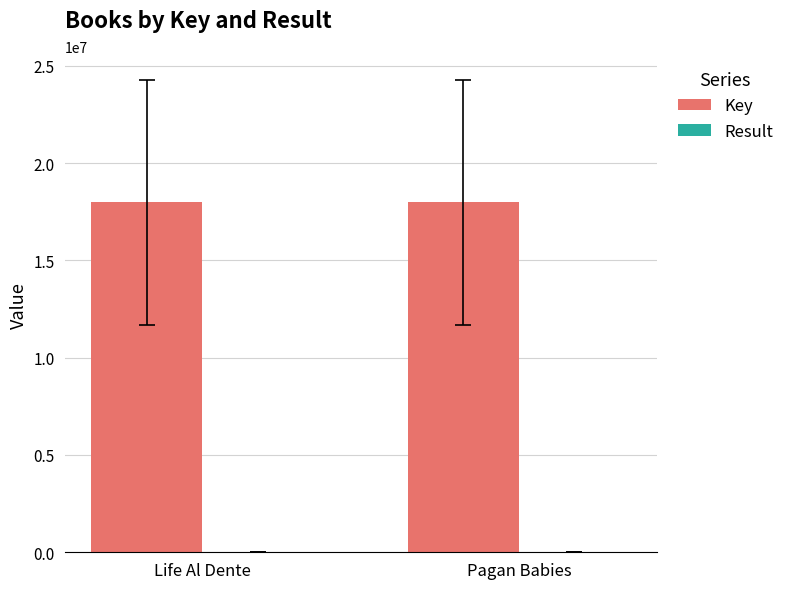

Which series has the largest total across all categories?

Key